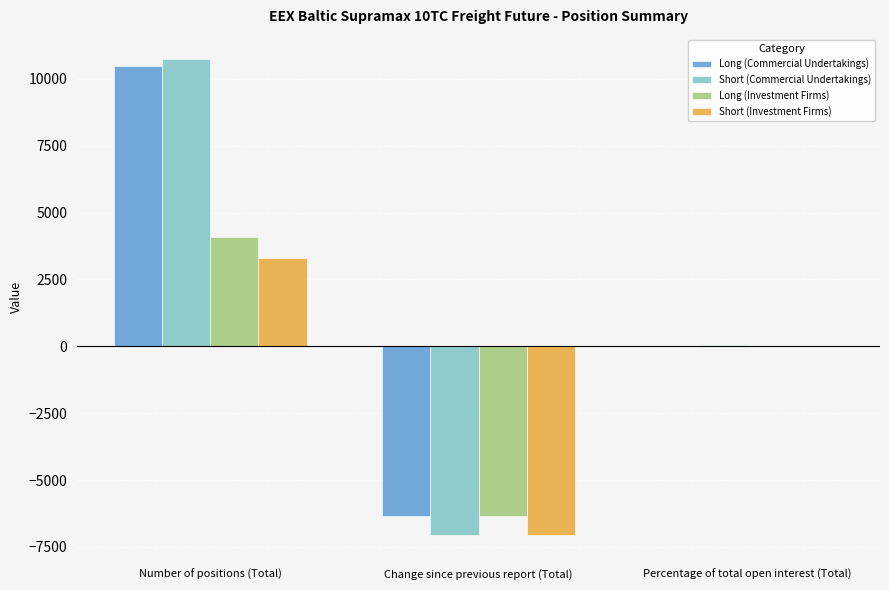

At which category is the sum across all series the highest?

Number of positions (Total)